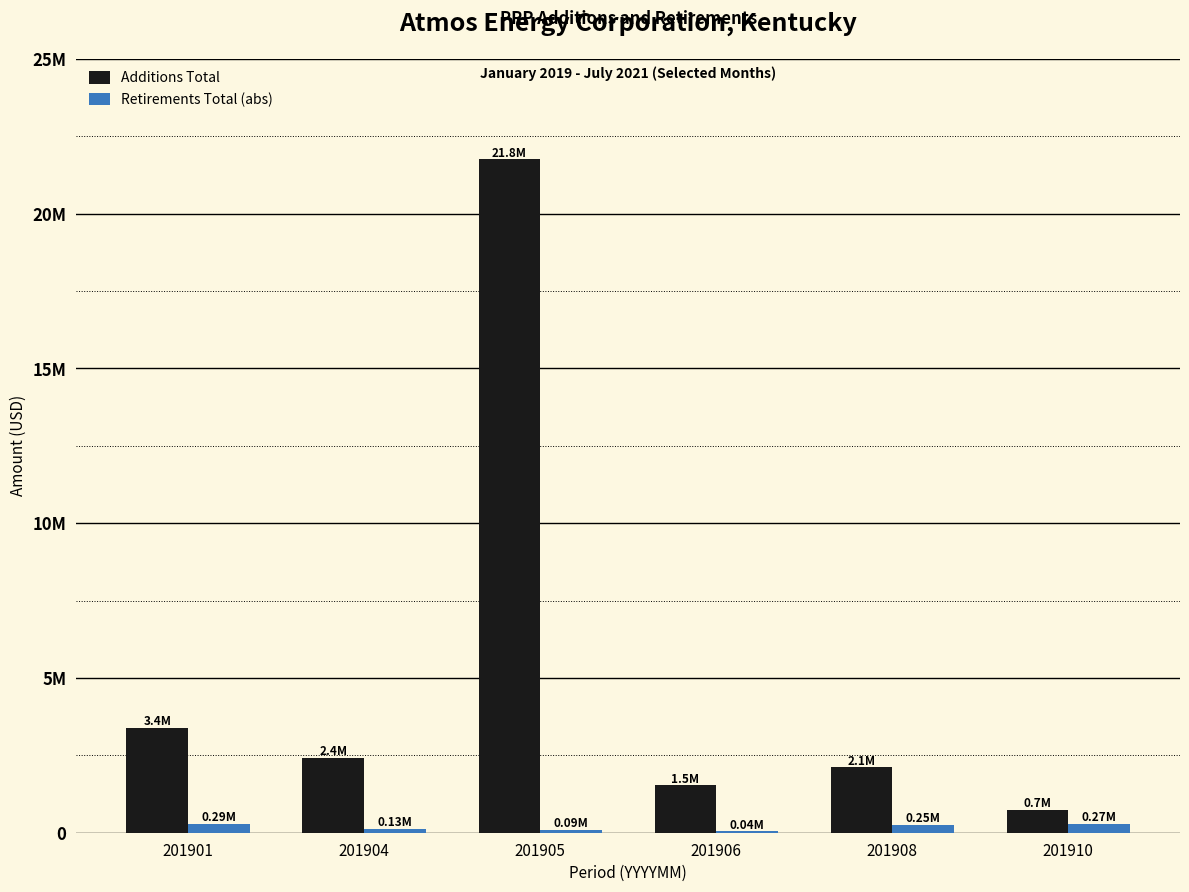

What is the approximate value of Retirements Total (abs) at 201908?

246599.6